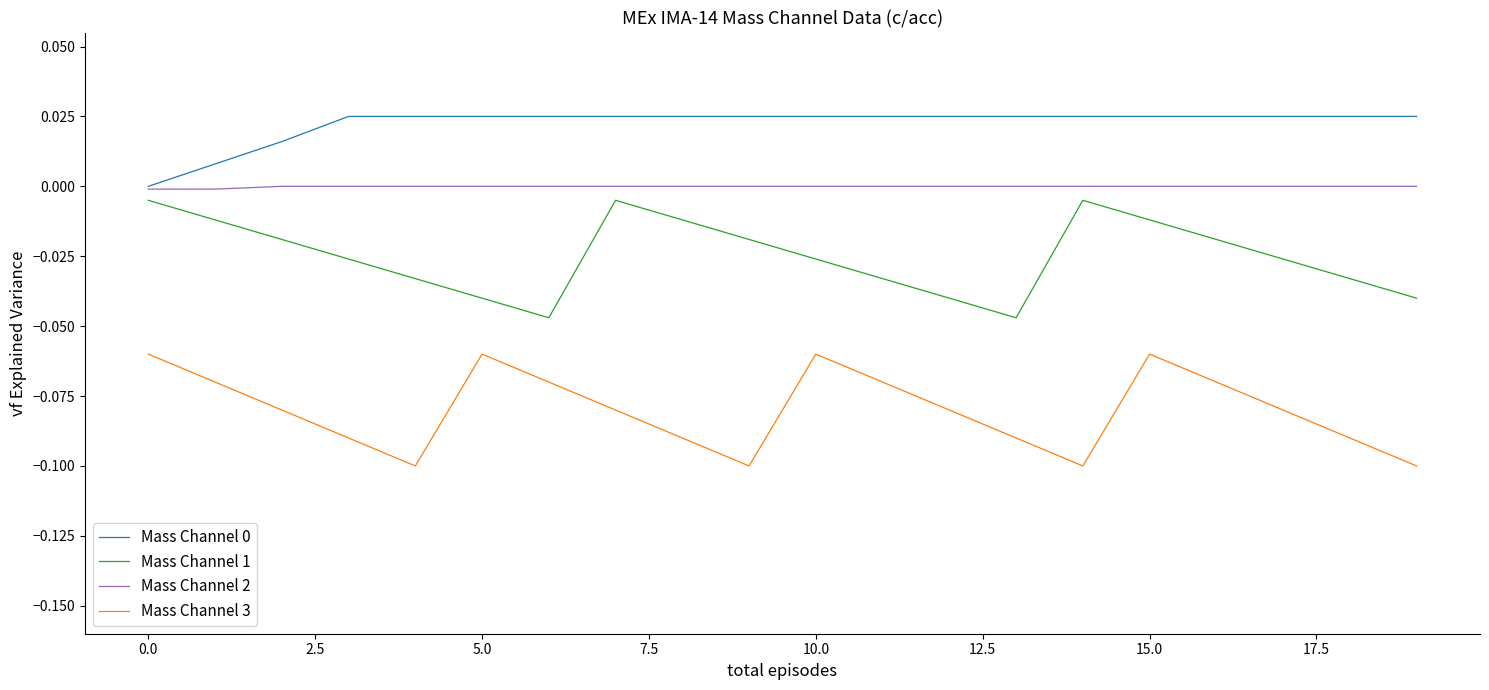

How many lines are shown in the chart?

4